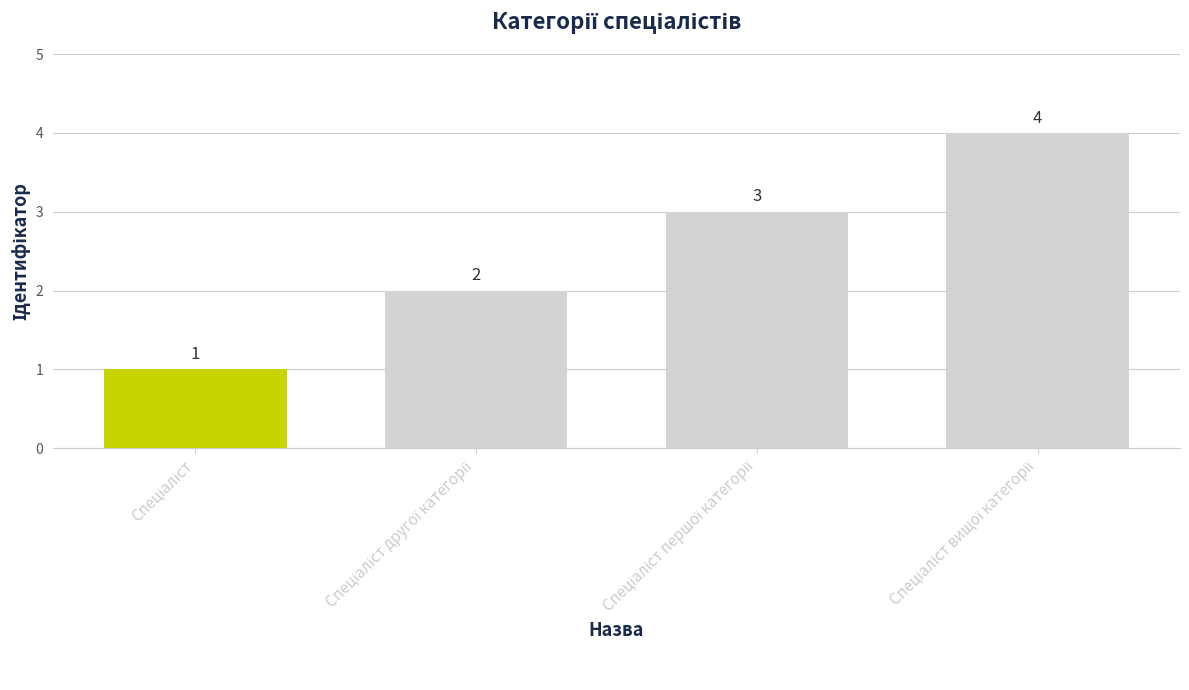

What is the maximum value shown in the chart?

4